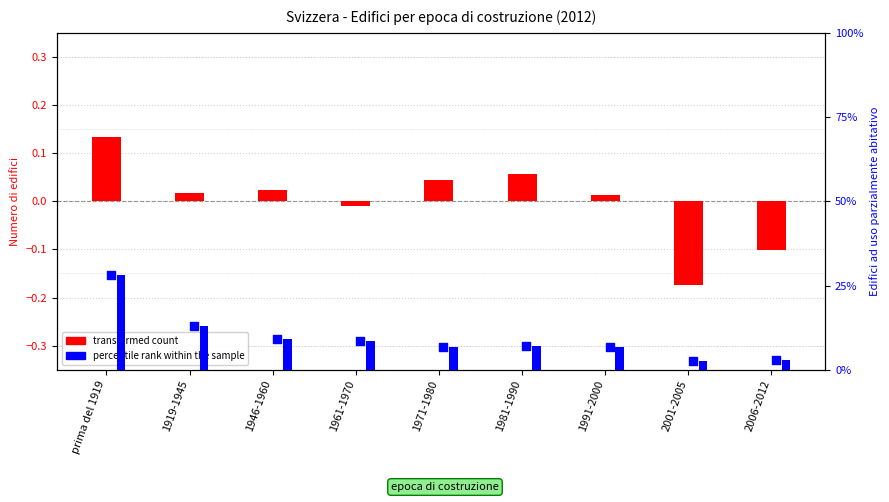

Is the value of transformed count at 2001-2005 greater than the value of percentile rank within the sample at prima del 1919?

No